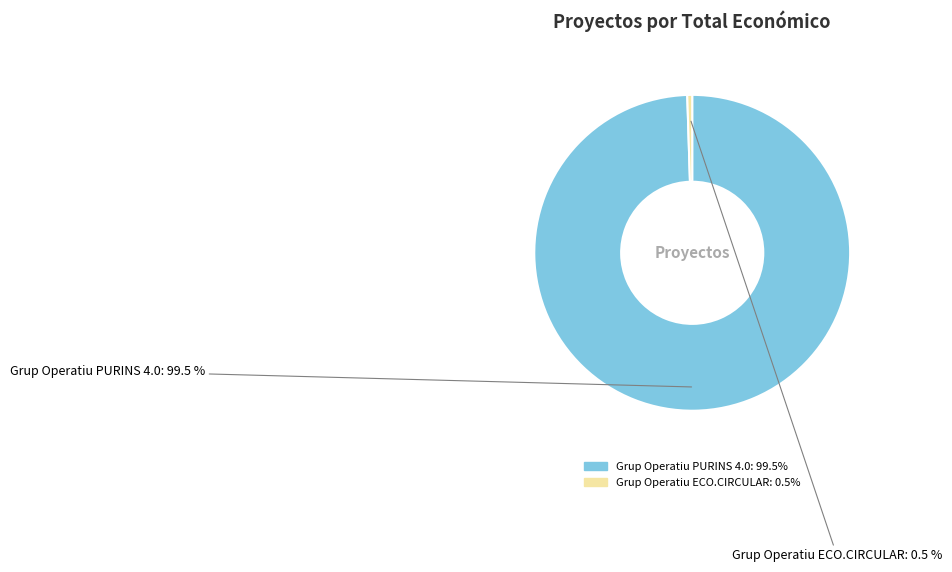

Combined, do Grup Operatiu ECO.CIRCULAR and Grup Operatiu PURINS 4.0 account for over 50%?

Yes